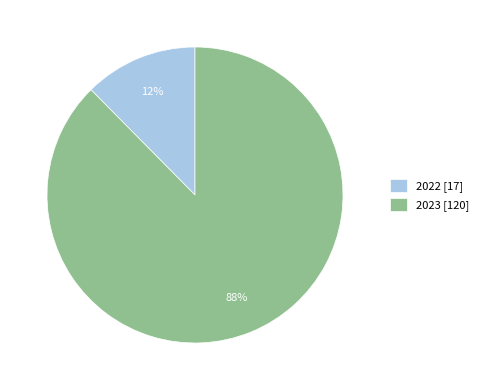

Is the sum of 2022 [17] and 2023 [120] greater than half?

Yes